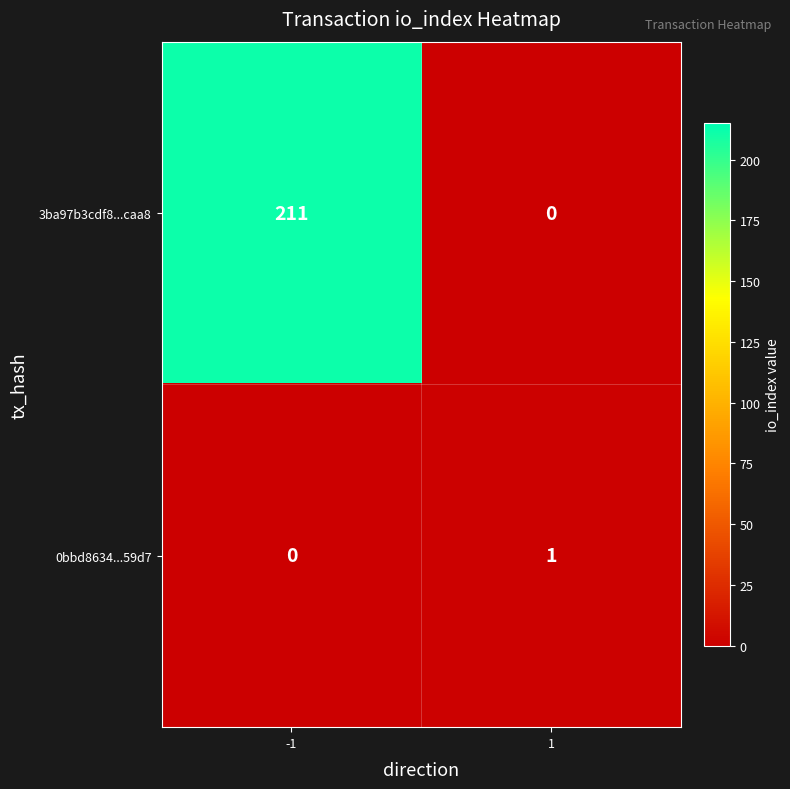

At which category is the sum across all series the highest?

-1